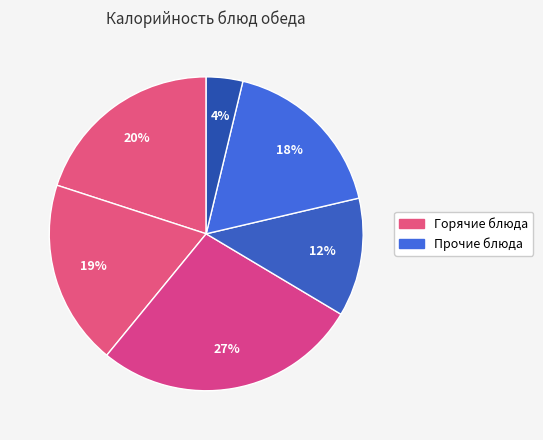

How many segments does this pie chart have?

6